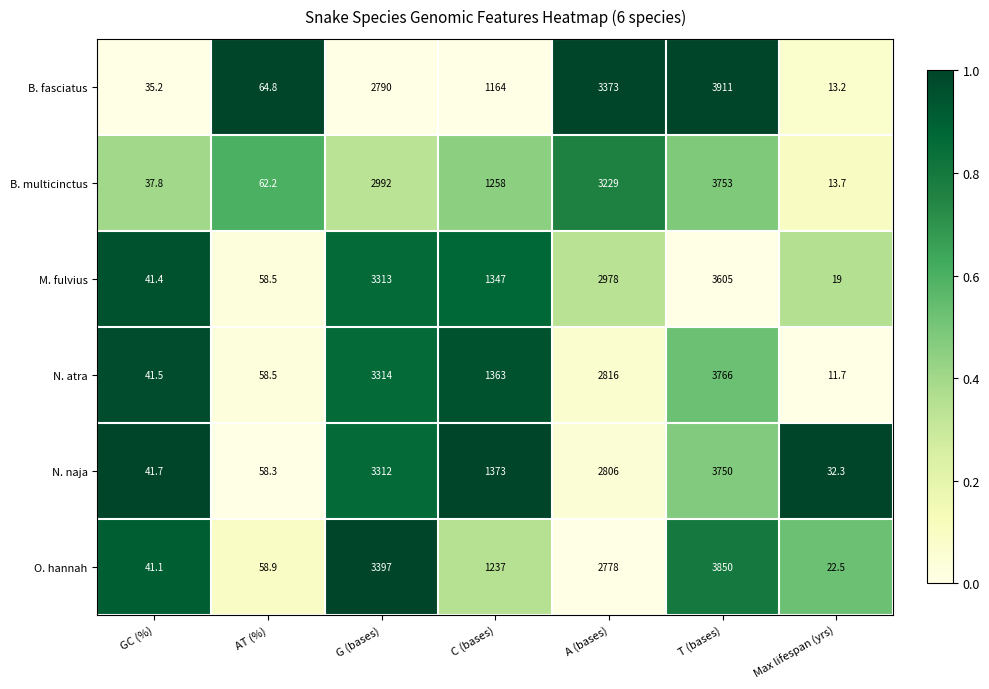

What is the sum of all B. fasciatus values?

11351.2